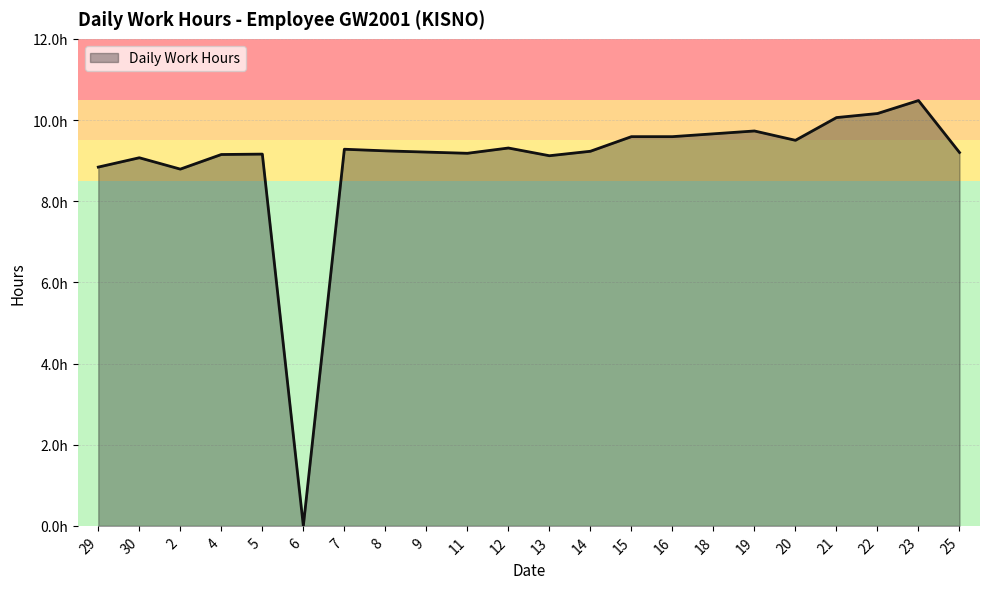

Which label corresponds to the smallest value in the chart?

6